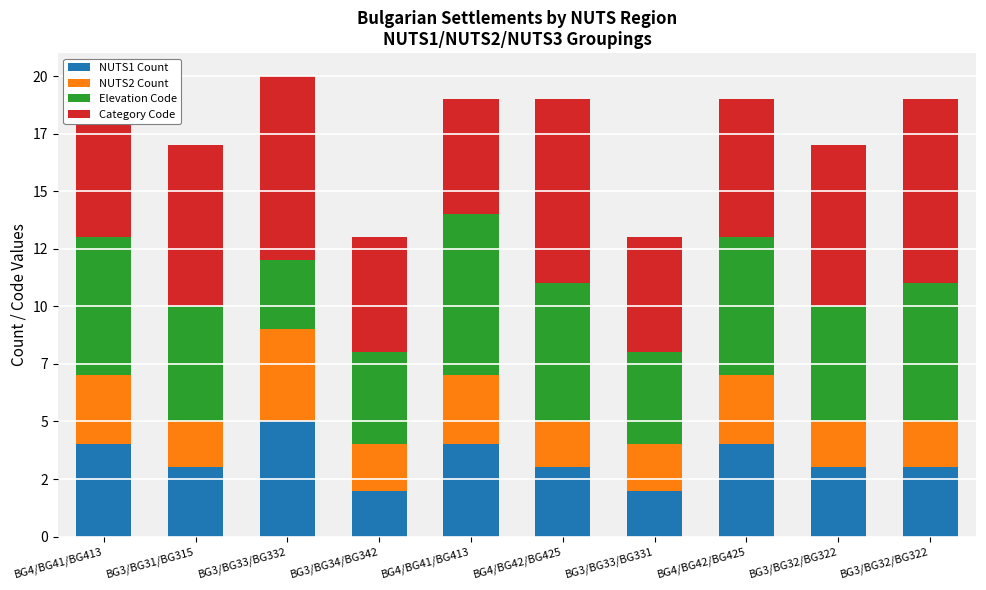

Where is NUTS1 Count nearest to the value 3?

BG3/BG31/BG315